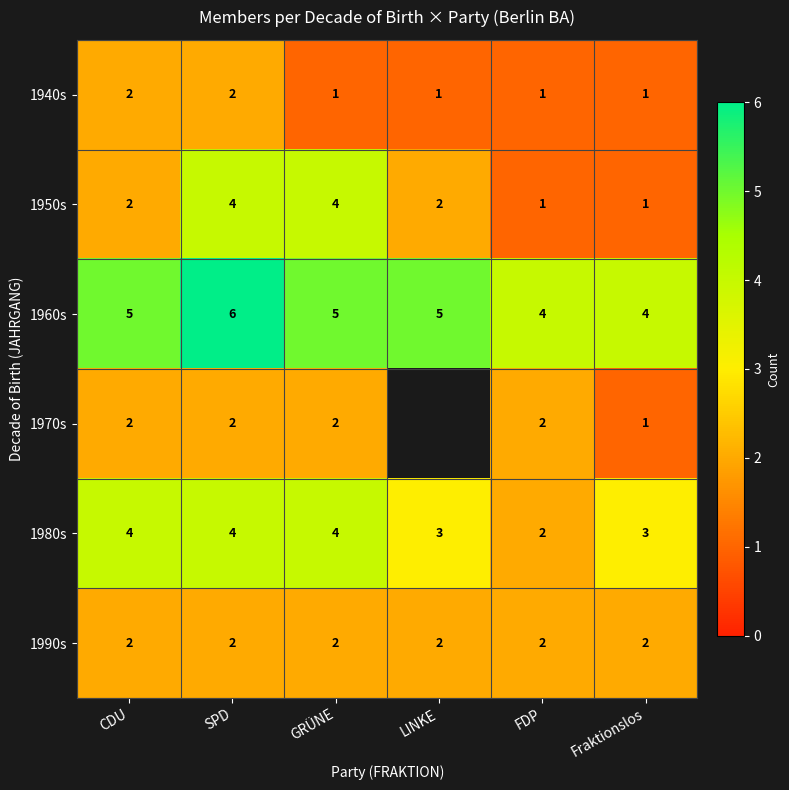

How many categories are shown in the chart?

6